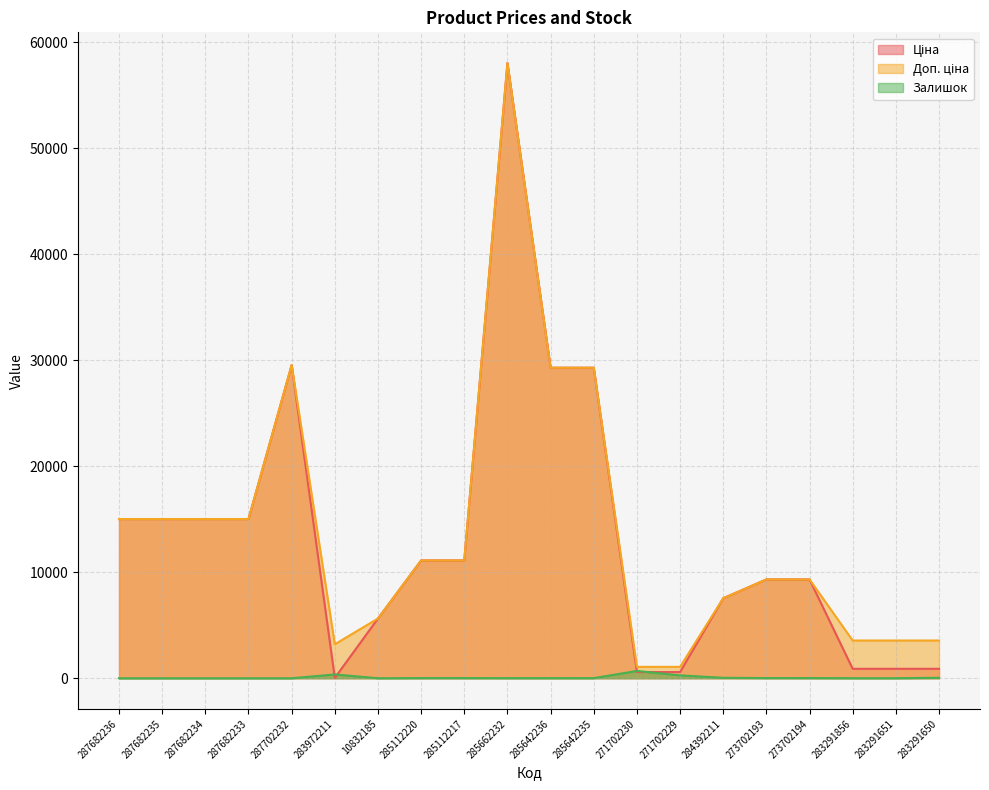

The Доп. ціна series shows 15019.2 at 287682234. True or false?

True